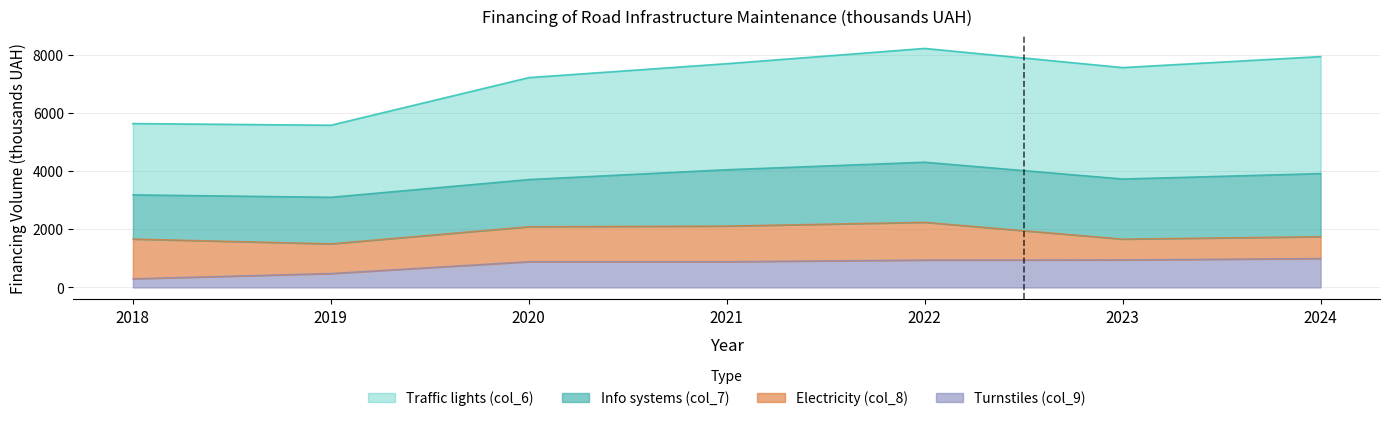

At which category is the sum across all series the highest?

2022